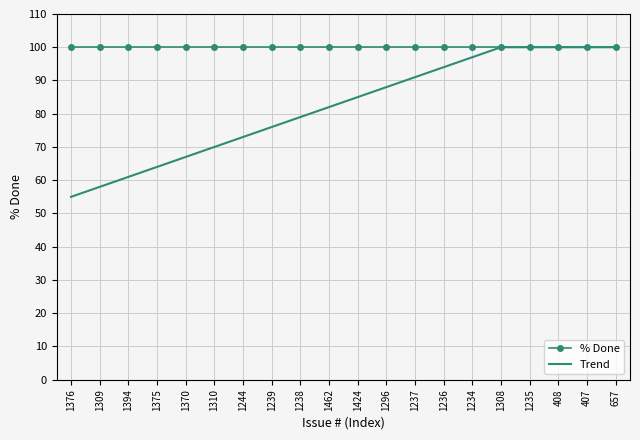

Between 1244 and 1424, which series saw the biggest shift?

Trend